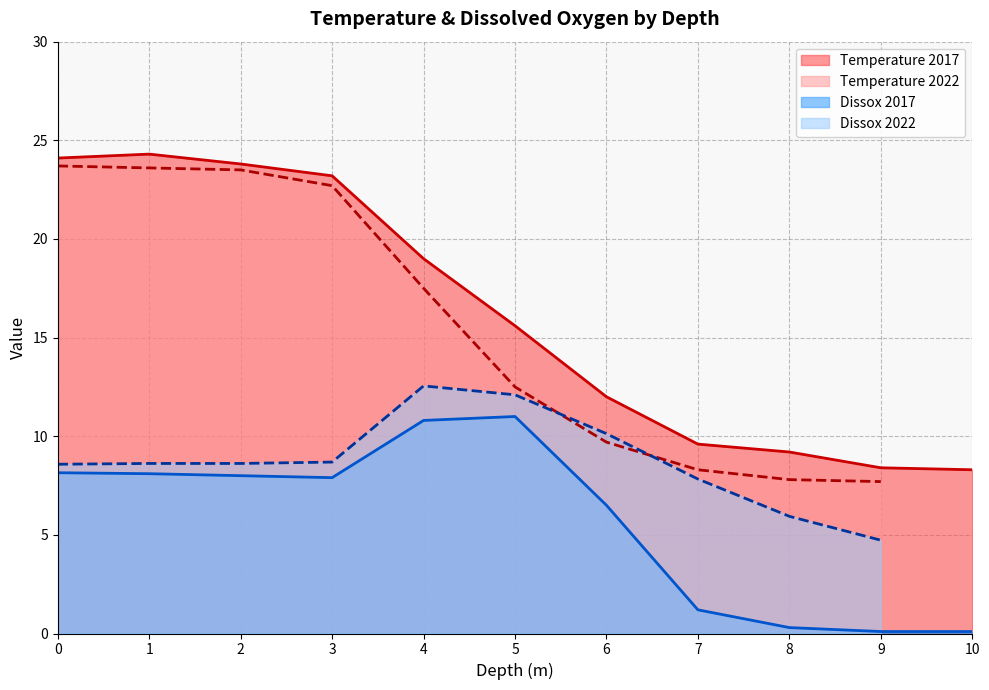

How many times do Temperature and Dissox cross each other?

2